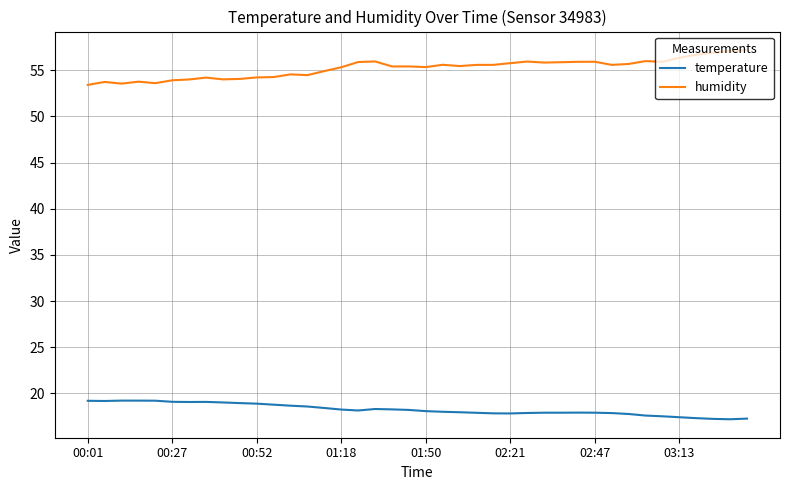

Rank the series by their maximum value, from lowest to highest.

temperature, humidity